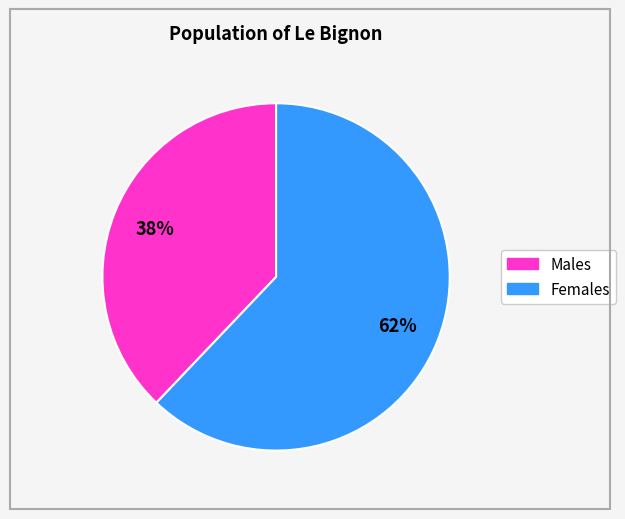

Is there a majority slice in this chart?

Yes